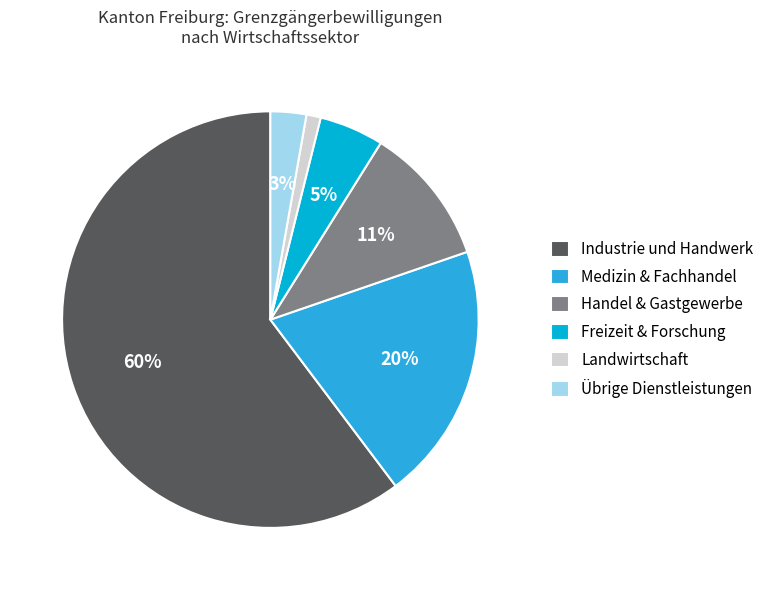

To the nearest percent, what is the average slice percentage?

17%